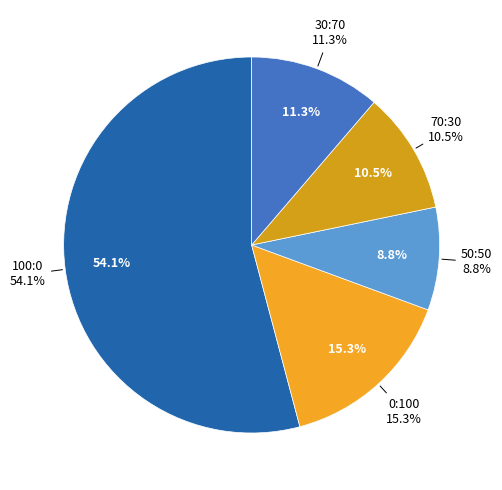

What portion of the pie excludes 0:100?

84.7%